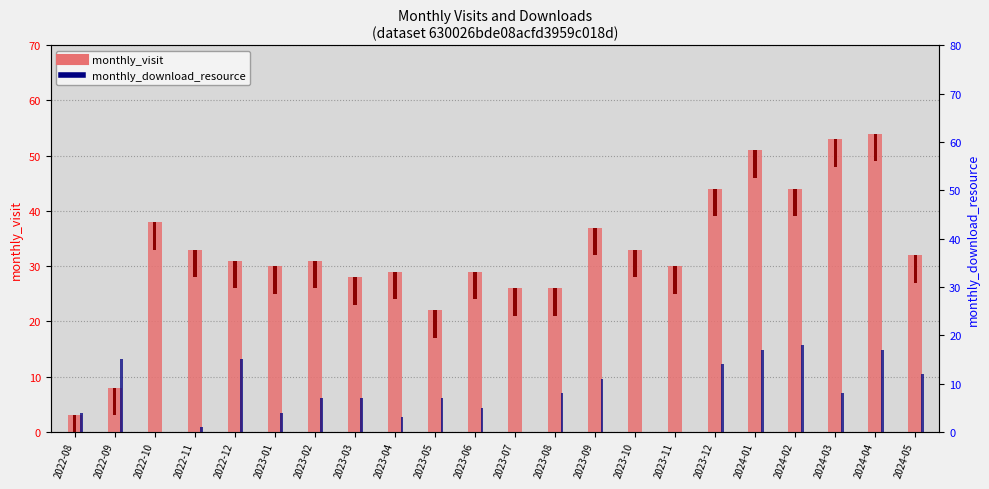

What is the difference between the maximum and minimum values in the monthly_download_resource series?

18